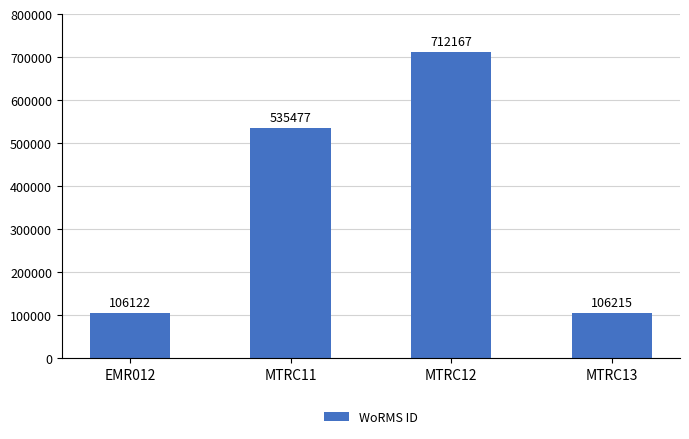

What position from the left is EMR012?

1